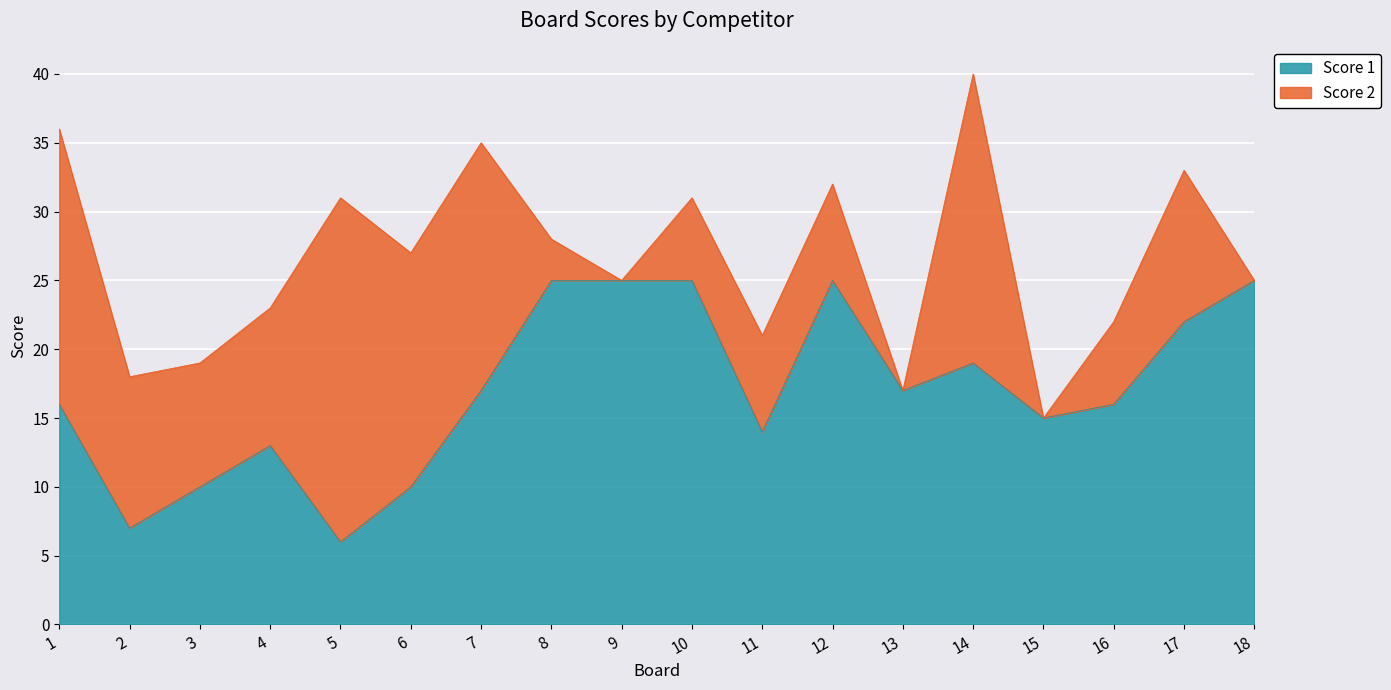

What is the difference between the second highest and minimum values?

19